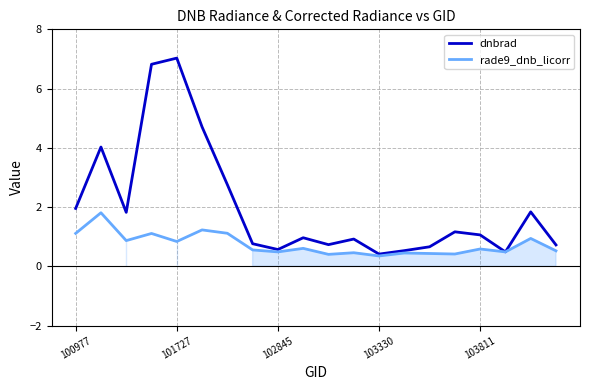

What is the average value of the rade9_dnb_licorr series?

0.7